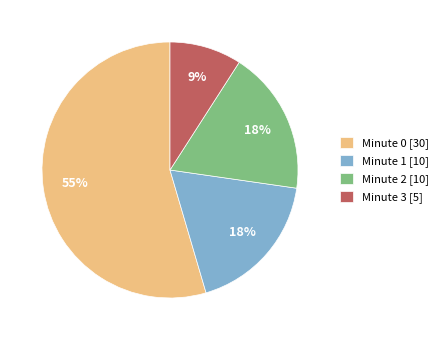

Approximately how many times larger is the value at Minute 2 [10] compared to Minute 3 [5]?

2.0